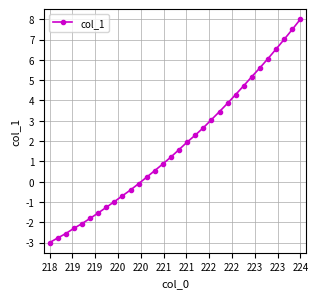

Reading right to left, transcribe all the data shown in this chart.

8.0	7.5	7.0	6.5	6.1	5.6	5.2	4.7	4.3	3.9	3.5	3.1	2.7	2.3	2.0	1.6	1.2	0.9	0.5	0.2	-0.1	-0.4	-0.7	-1.0	-1.3	-1.5	-1.8	-2.1	-2.3	-2.6	-2.8	-3.0